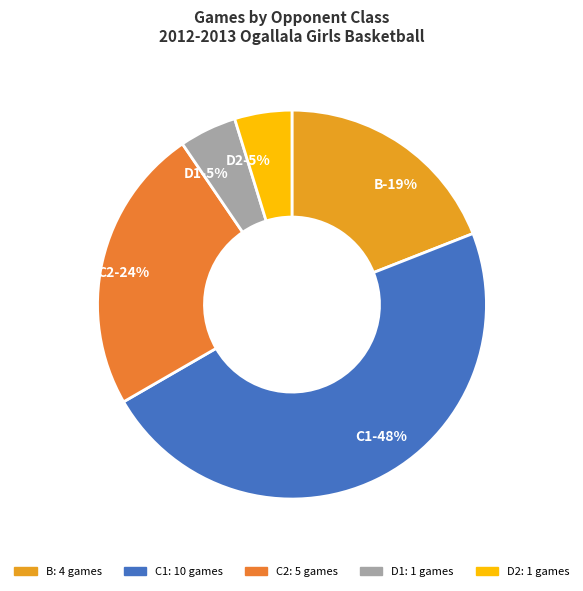

Is there any slice that represents more than half of the pie?

No